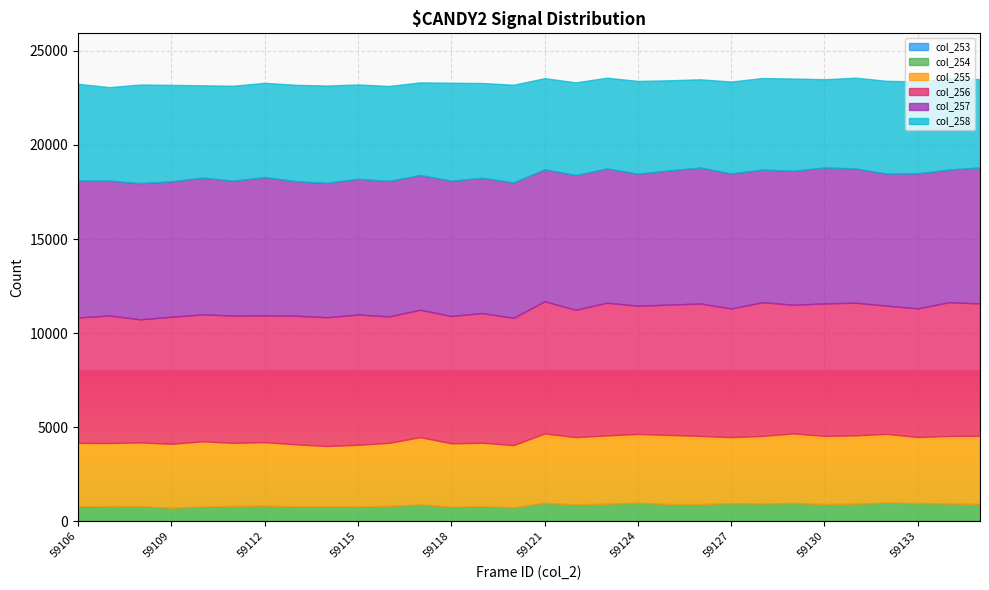

Which series changed the most between 59115 and 59119?

col_255